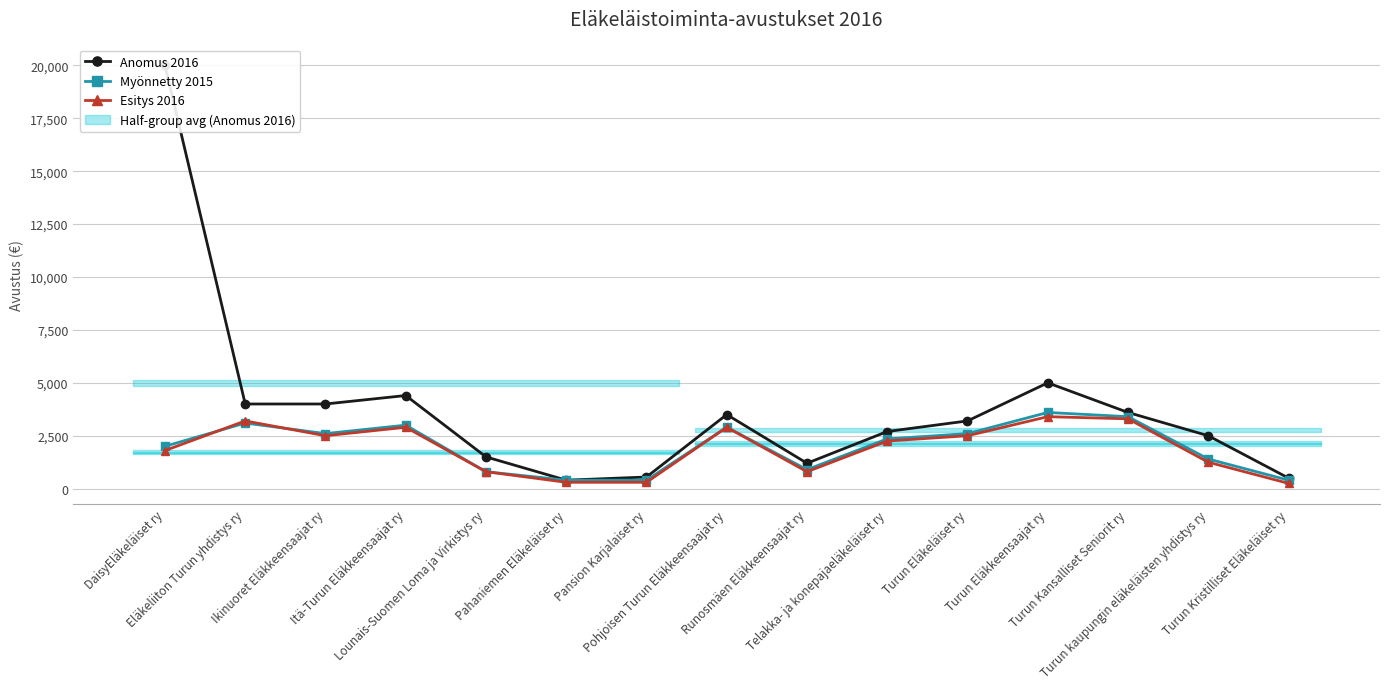

True or false: Myönnetty 2015 and Anomus 2016 cross at least once.

False